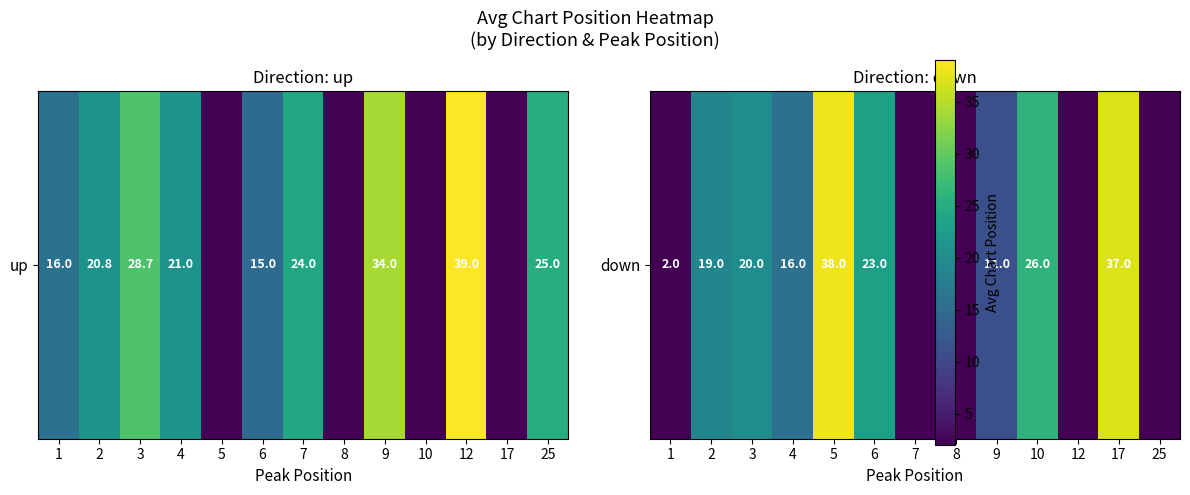

How many data points does each series have?

13